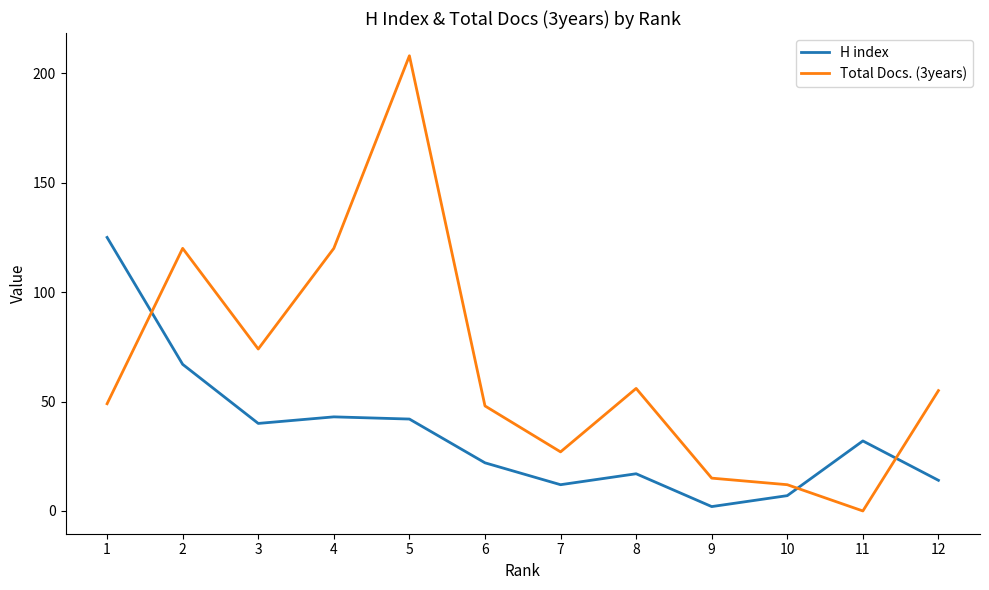

What is the total value across all series at 7?

39